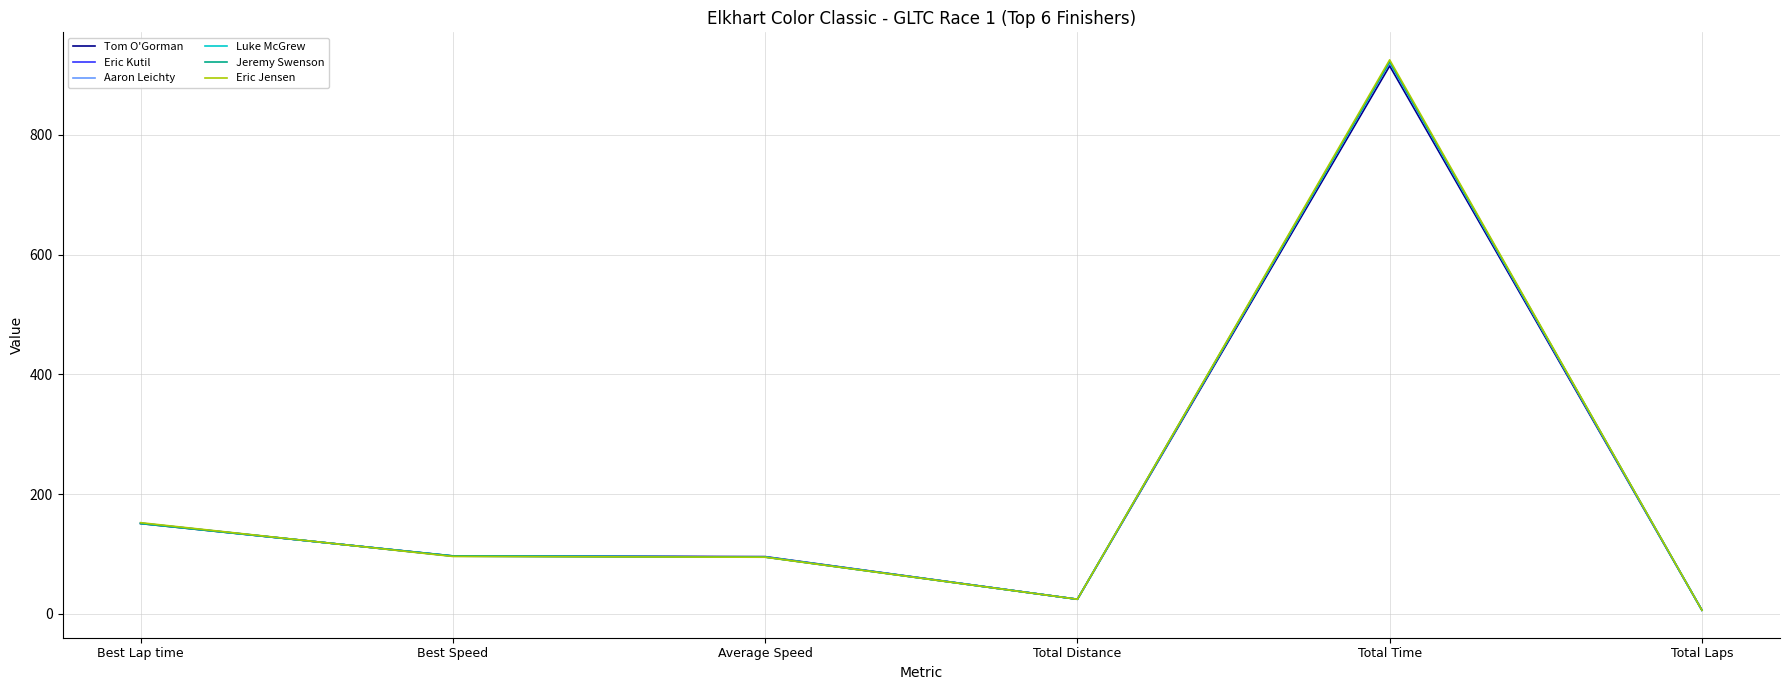

The Jeremy Swenson series shows 94.8 at Average Speed. True or false?

True